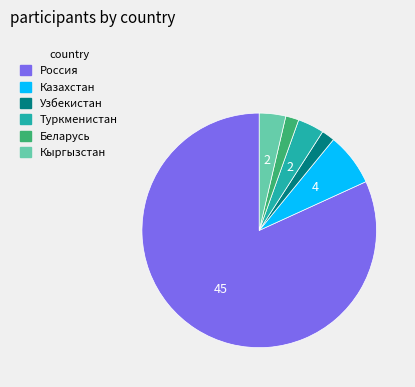

What is the majority slice?

Россия